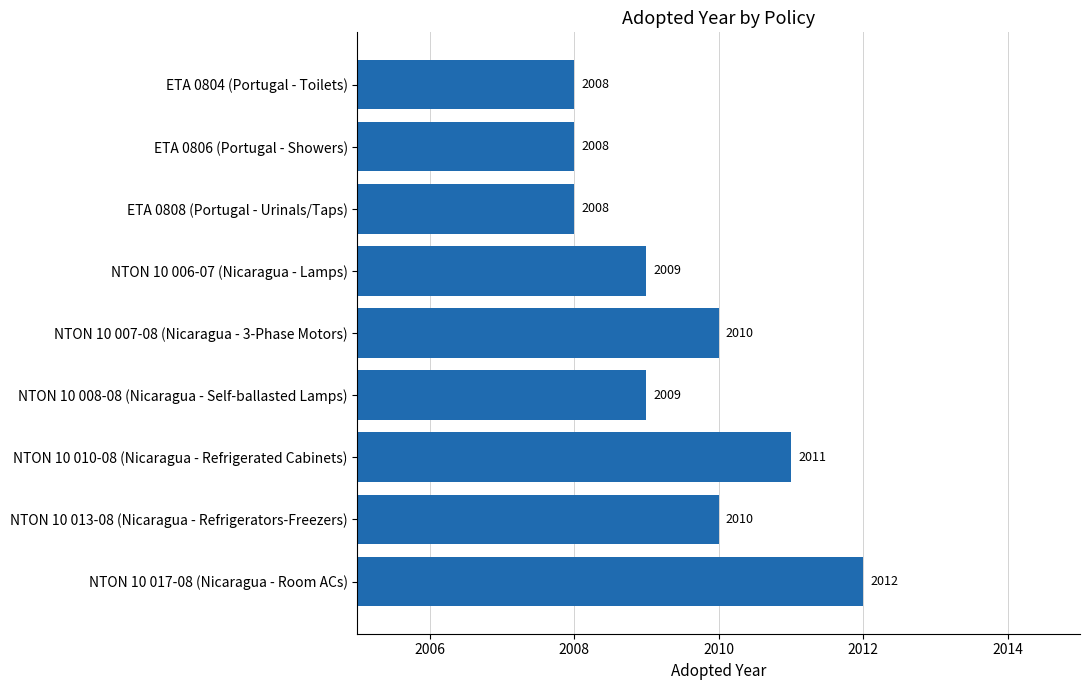

What is the maximum value shown in the chart?

2012